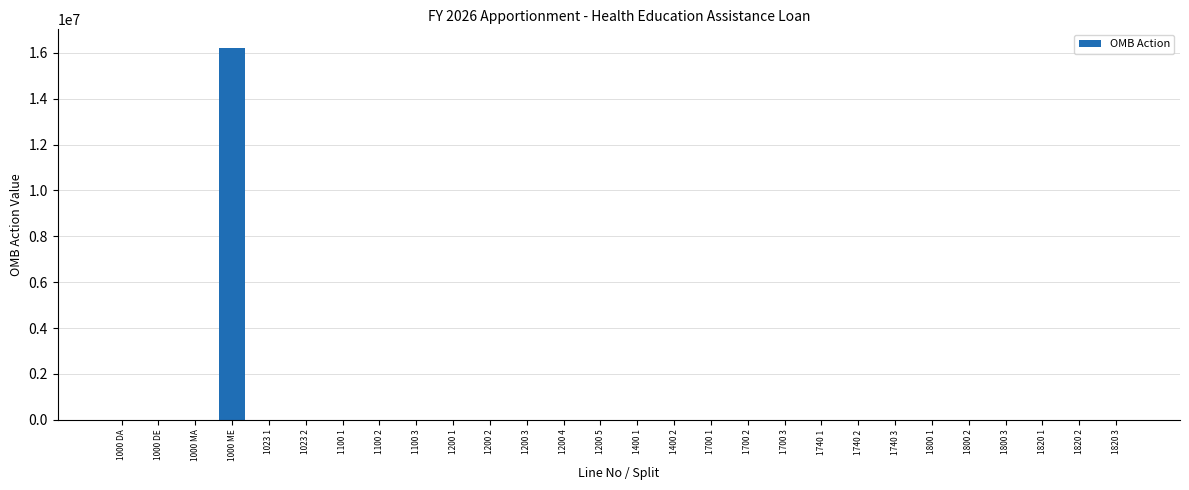

What is the sum of all values?

16214235